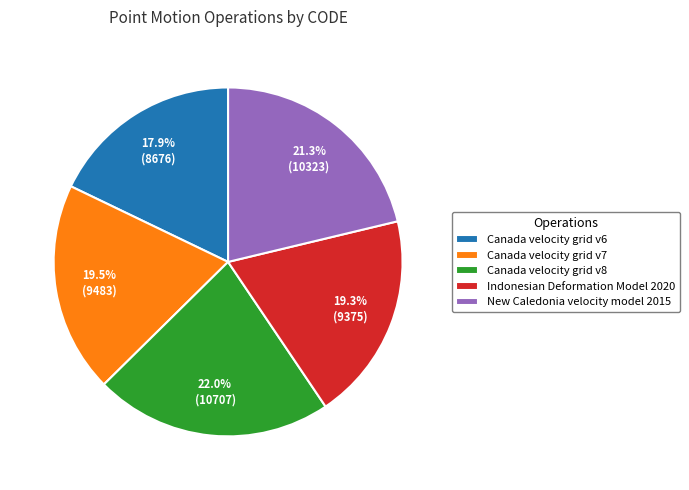

To the nearest percent, what is the difference between the Canada velocity grid v6 and Canada velocity grid v7 slice percentages?

2%